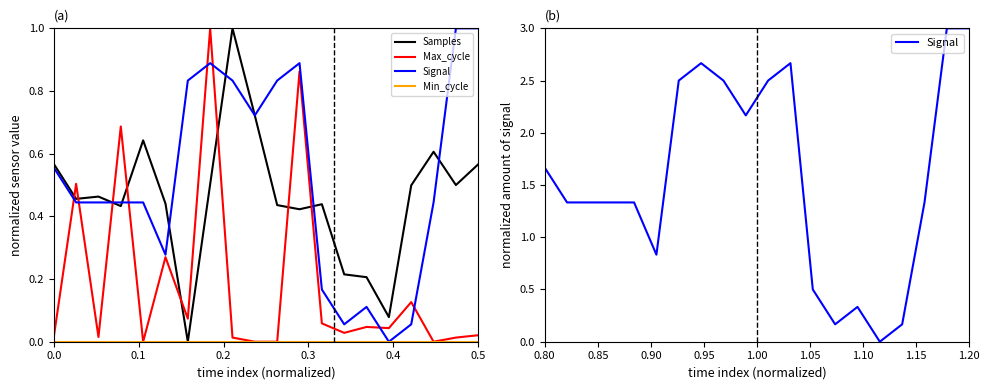

The Samples series shows 1.1 at 17. True or false?

False